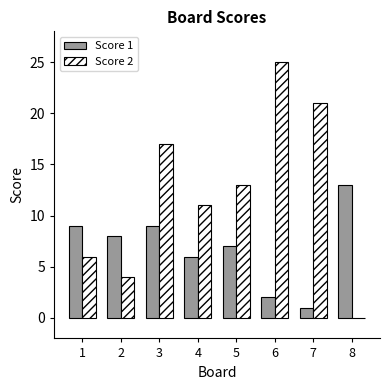

True or false: Score 1 has a value of 19 at 8.

False